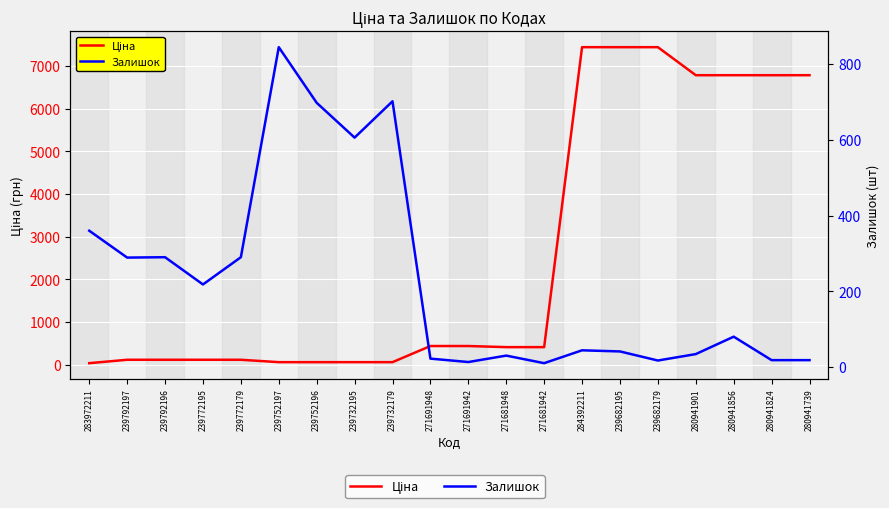

What is the sum of the Ціна values at 280941824 and 280941856?

13574.3